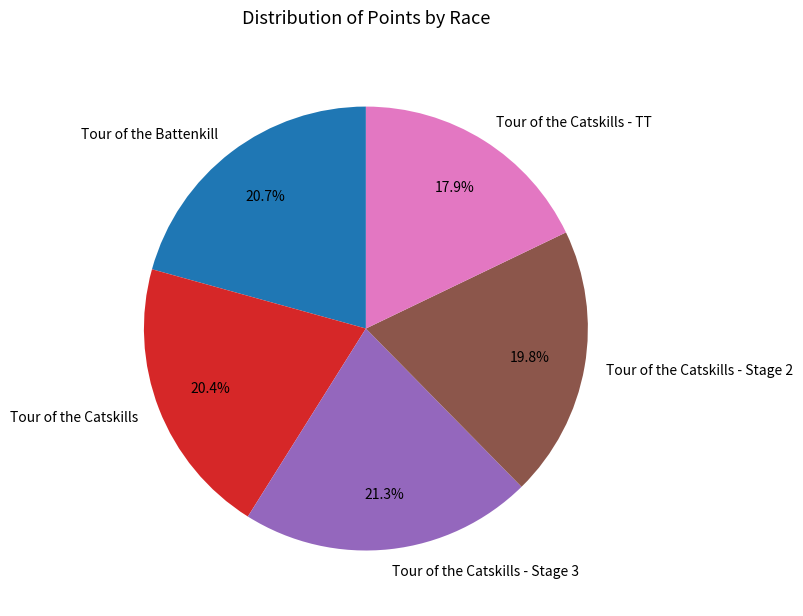

Does any single category account for the majority?

No